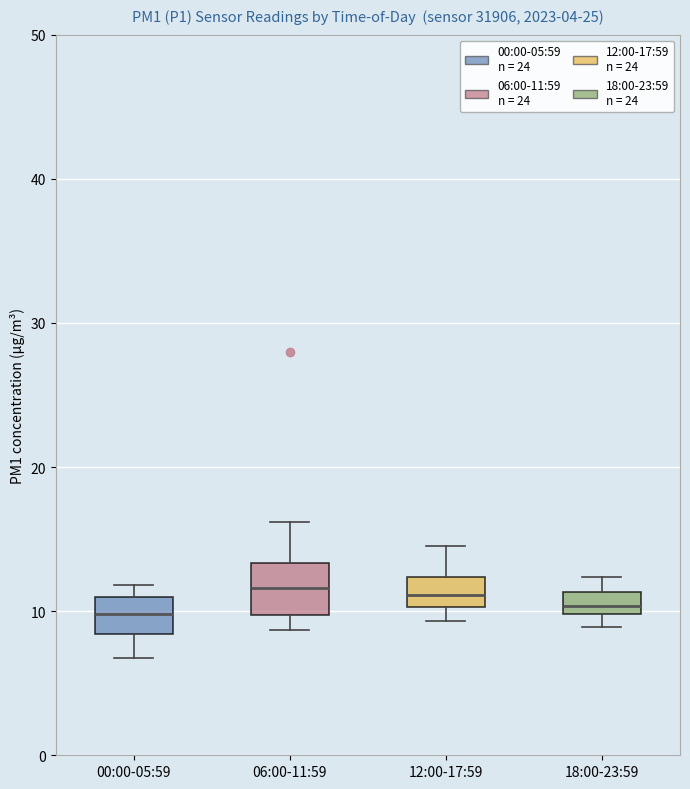

Reading left to right, transcribe this box plot: for each box, give where its median line is, the range the box spans, and where its two whiskers end, as read against the y-axis. The values are not printed on the chart, so give them approximately, as read against the axis.

00:00-05:59: median 10, box 8 to 11, whiskers 7 to 12
06:00-11:59: median 12, box 10 to 13, whiskers 9 to 16
12:00-17:59: median 11, box 10 to 12, whiskers 9 to 15
18:00-23:59: median 10 (inside the box), box 10 to 11, whiskers 9 to 12